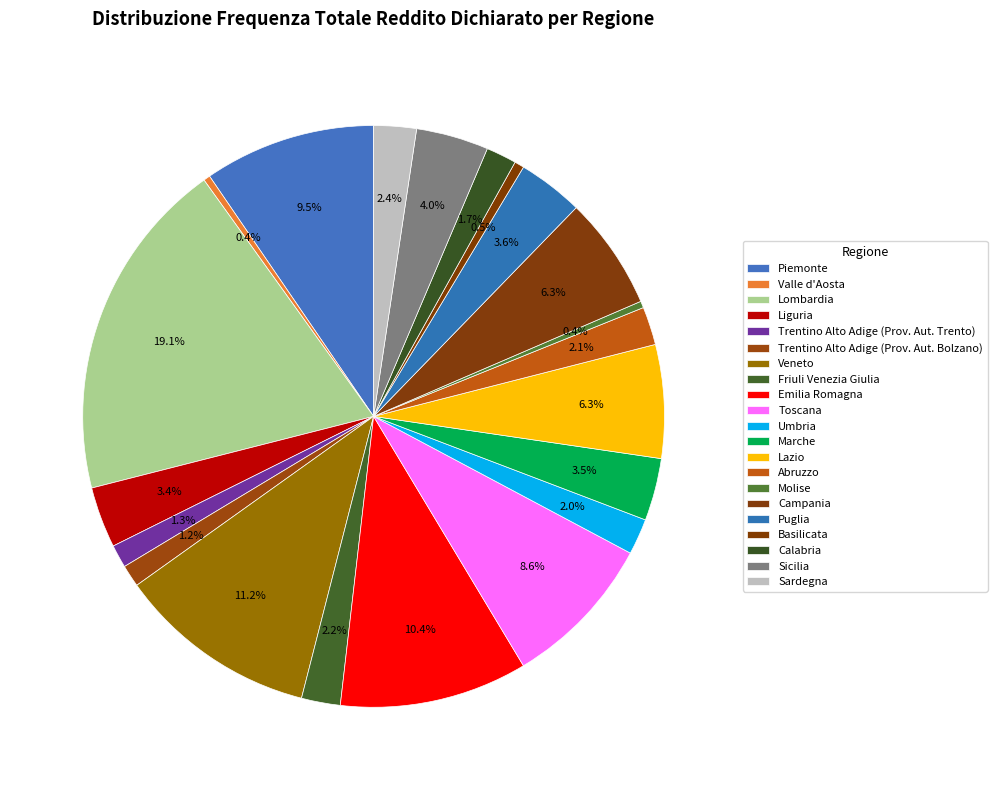

What percentage do Trentino Alto Adige (Prov. Aut. Trento) and Friuli Venezia Giulia together represent?

3.4%